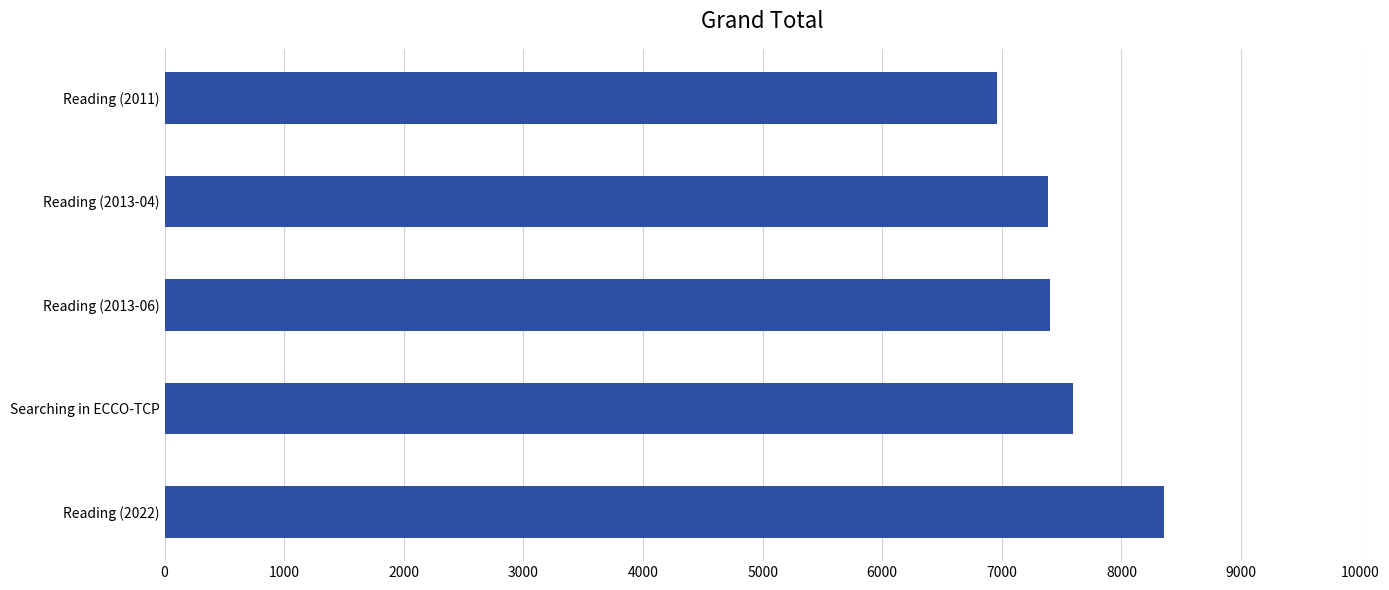

What is the difference between the maximum and minimum values?

1398